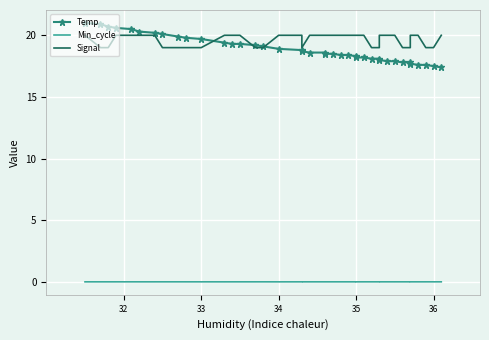

Count the Signal values in the range 19 to 20.

40